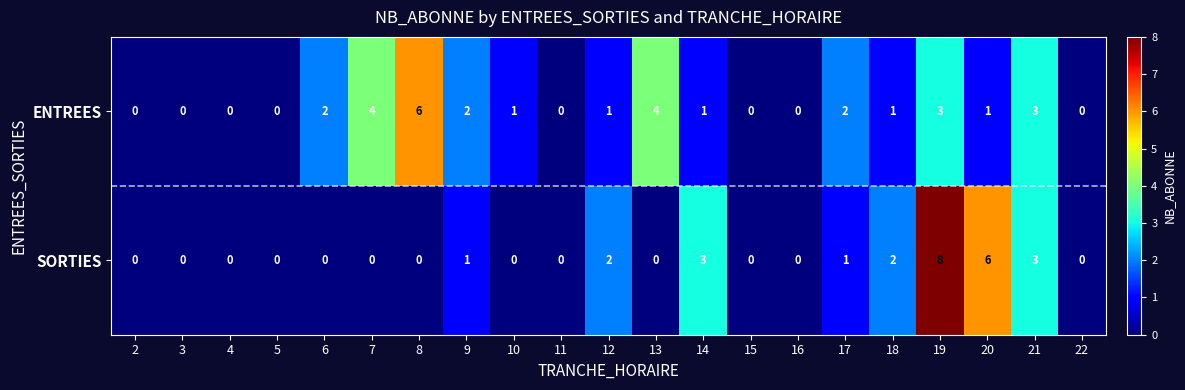

What is the spread (max minus min) of values at 10?

1